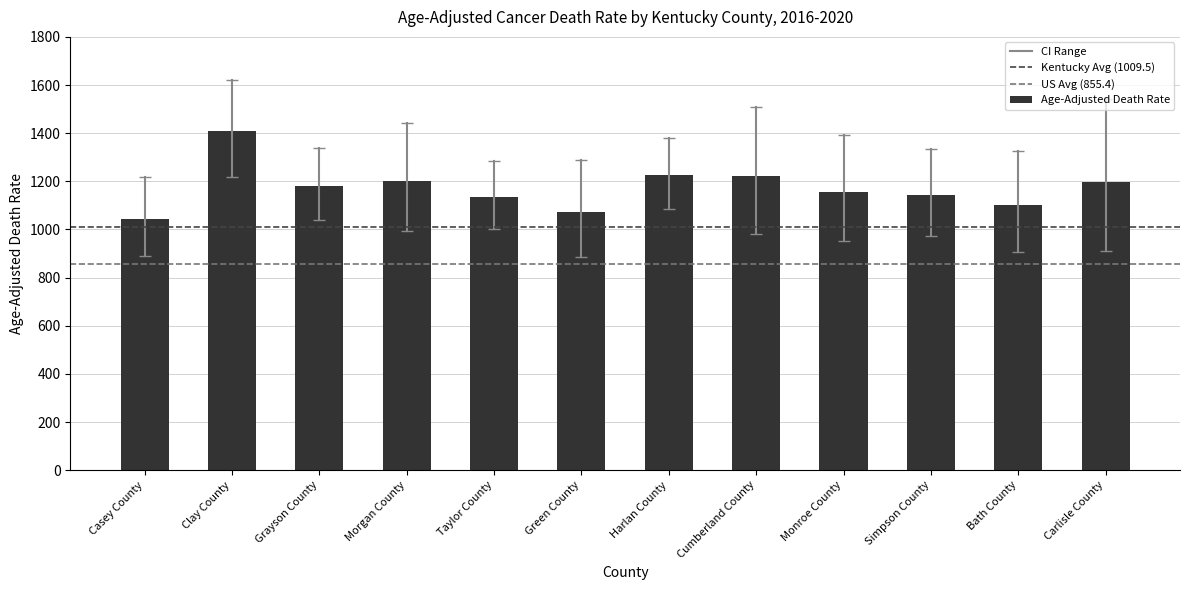

Which category has the highest value across all series?

Clay County